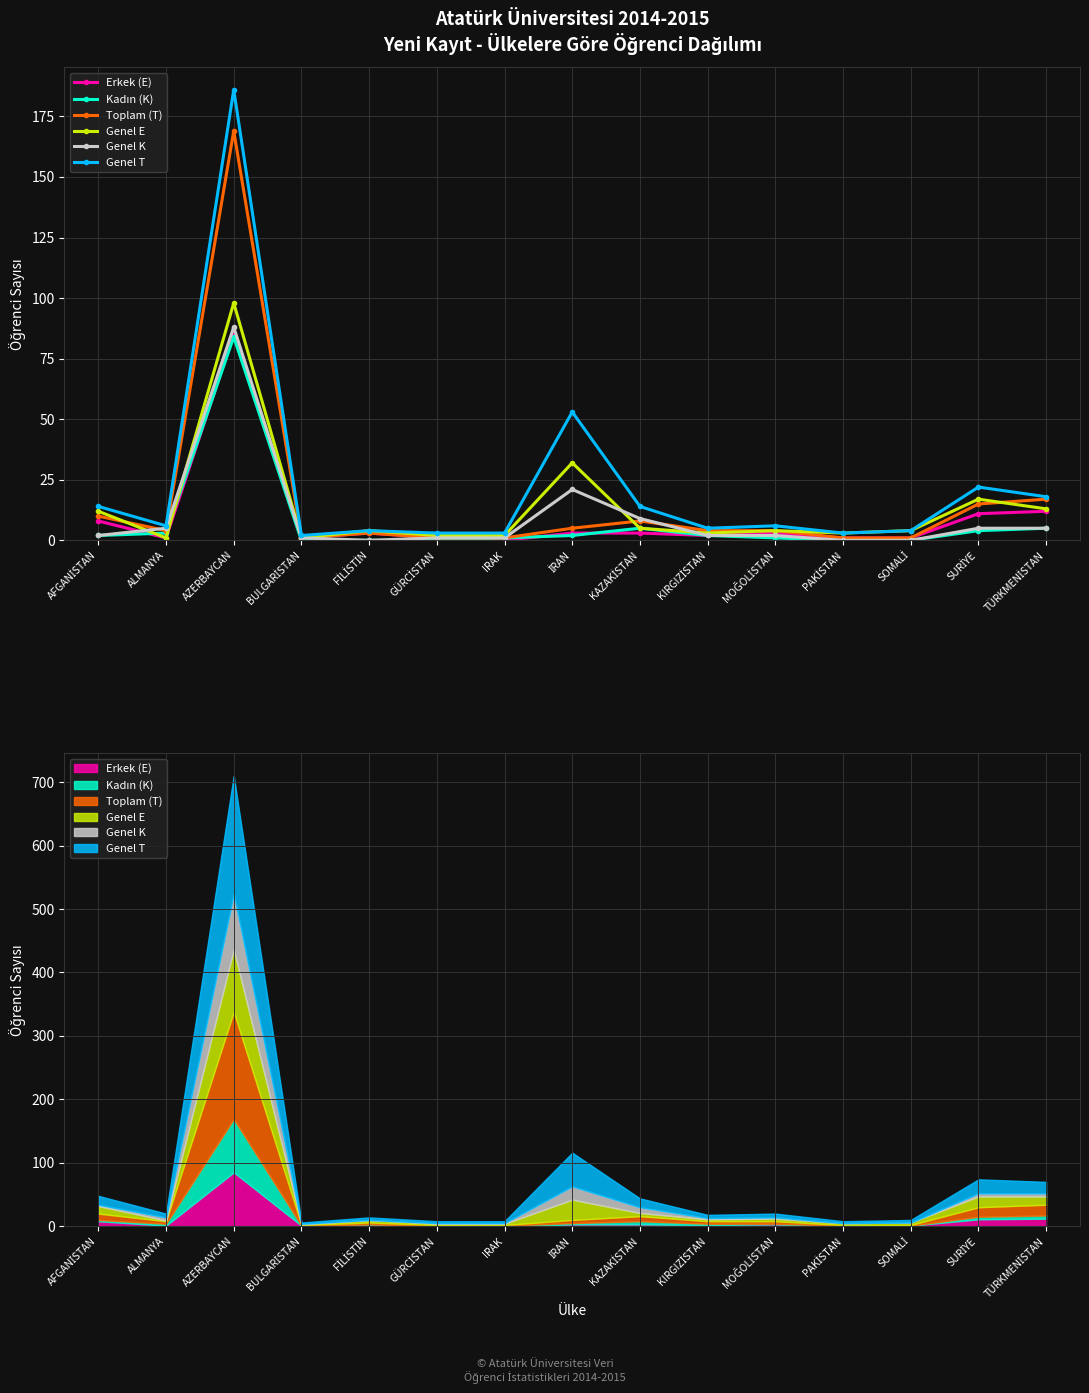

At which category is the sum across all series the highest?

AZERBAYCAN